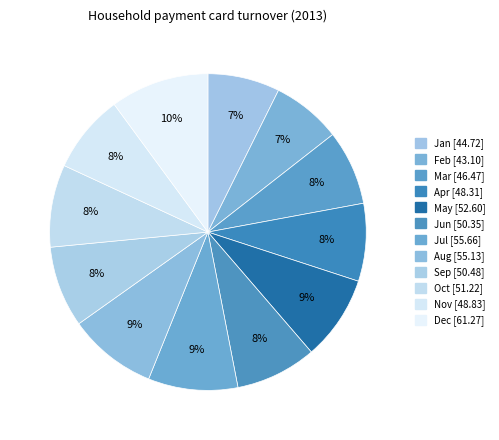

The Oct slice represents 8% of the pie. True or false?

True